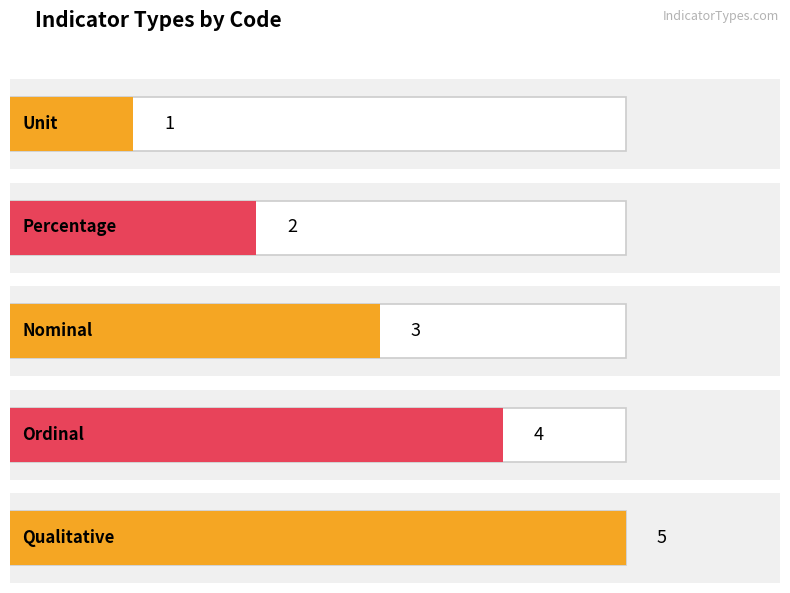

What position from the left is Unit?

1